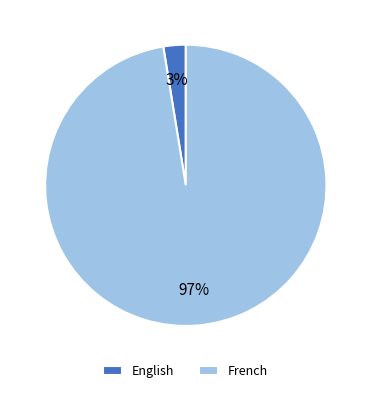

True or false: English accounts for 16% of the total.

False